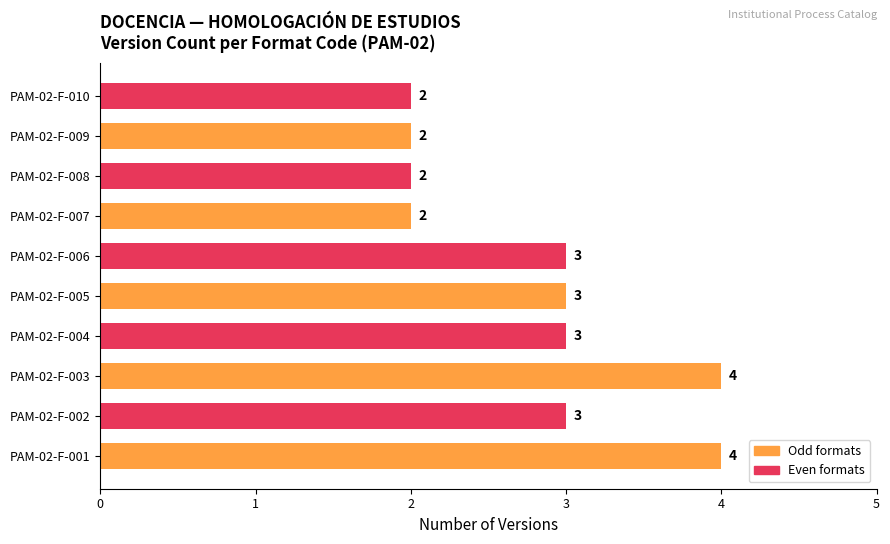

What is the greatest value displayed?

4